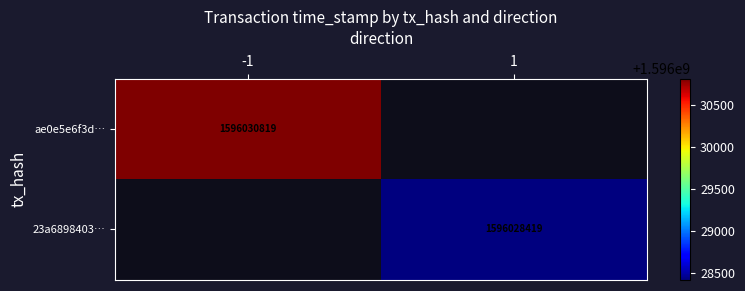

The ae0e5e6f3d… series shows 1596030819 at -1. True or false?

True